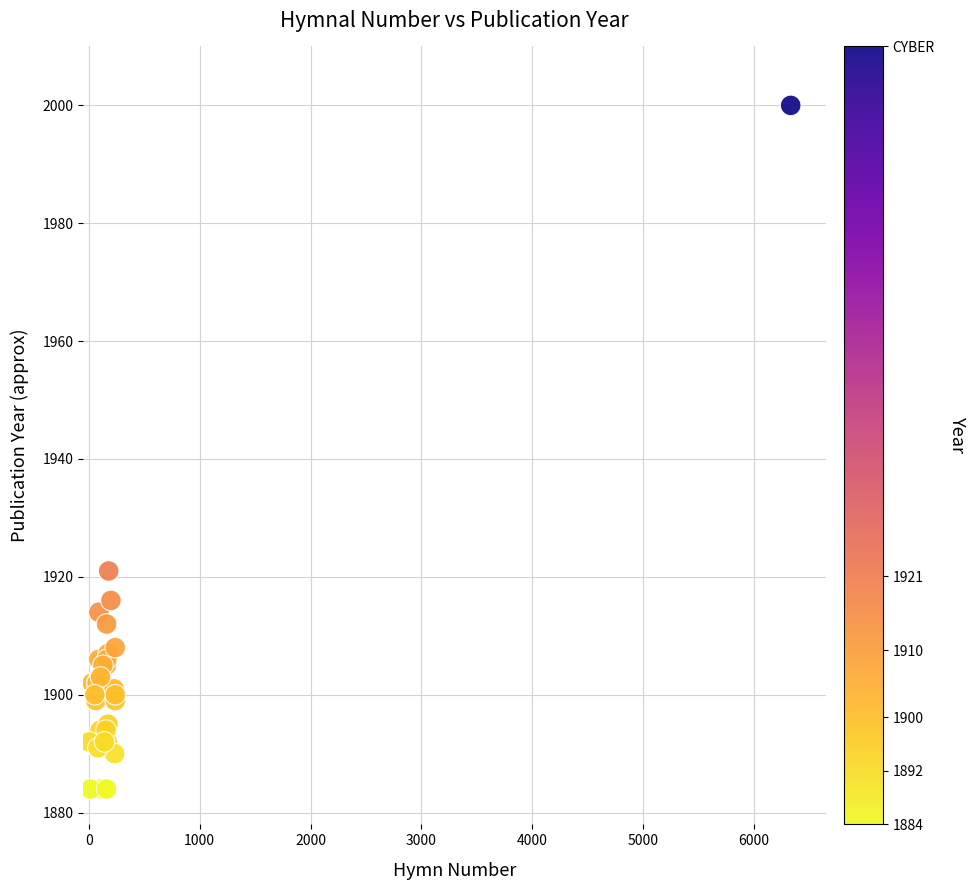

What Y value in the scatter plot is closest to 1942?

1921